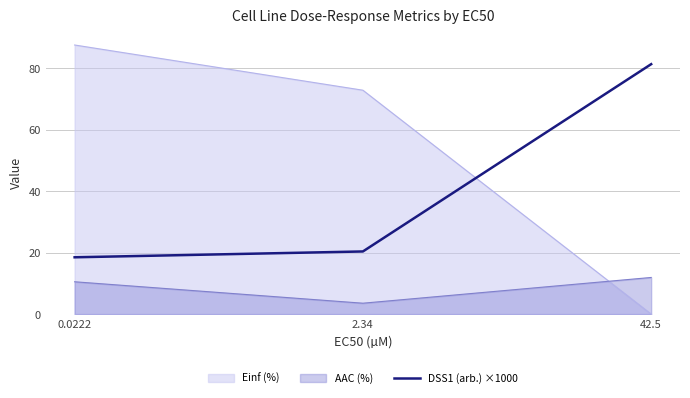

Rank the series by their average value, from highest to lowest.

Einf (%), DSS1 (arb.) ×1000, AAC (%)